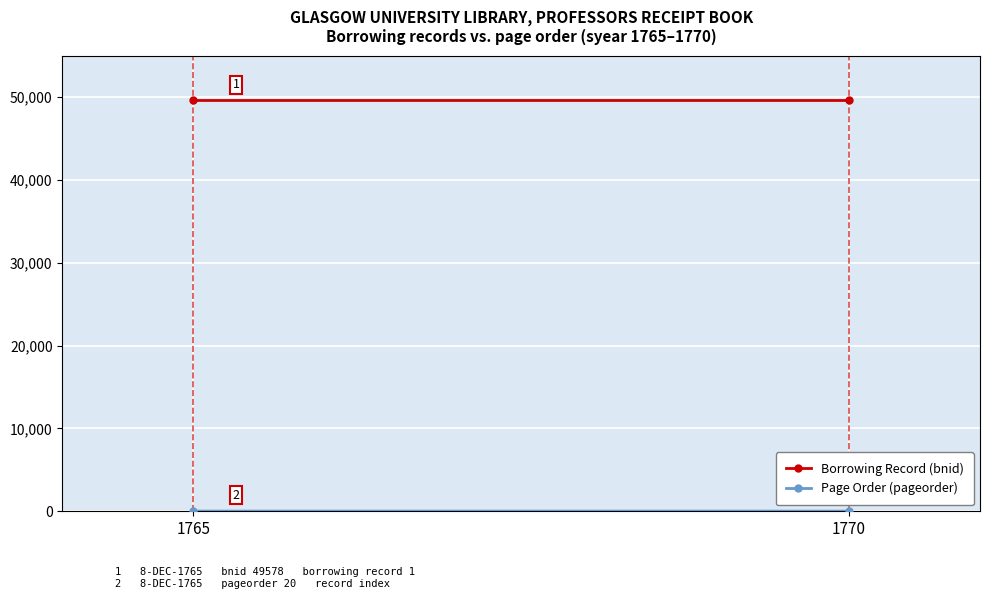

Reading left to right, list all the values displayed in this chart.

Borrowing Record (bnid): 1765=49578	1770=49579
Page Order (pageorder): 1765=20	1770=21